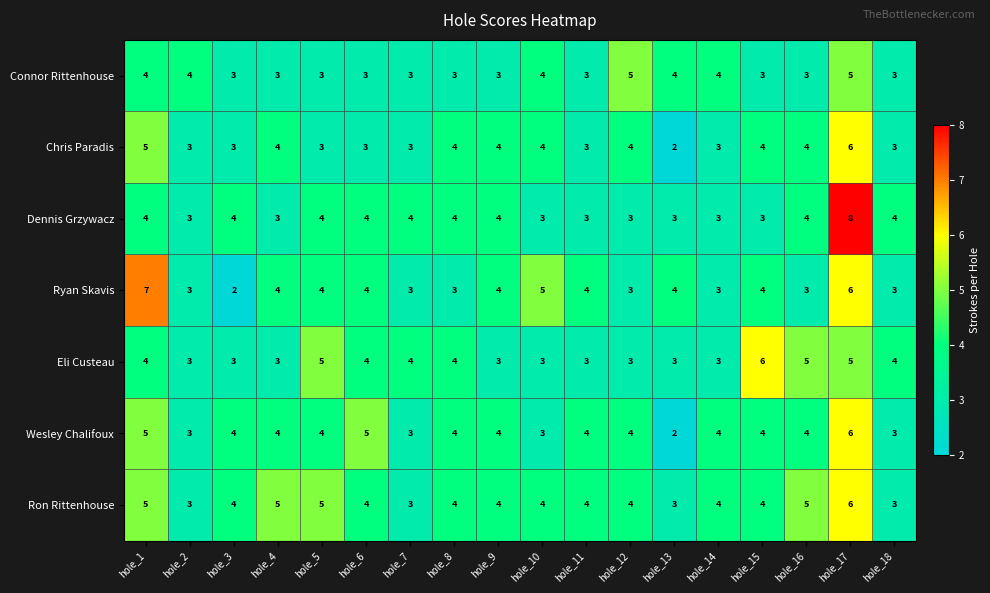

The Chris Paradis series shows 4 at hole_3. True or false?

False